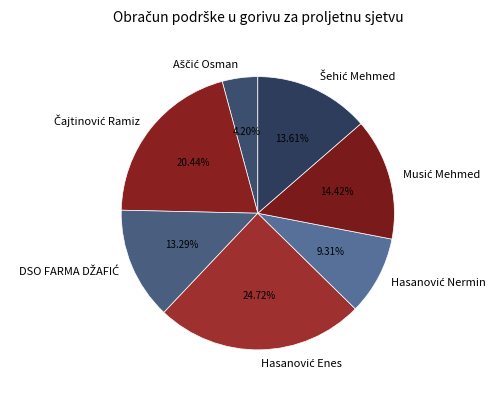

Does any single category account for the majority?

No